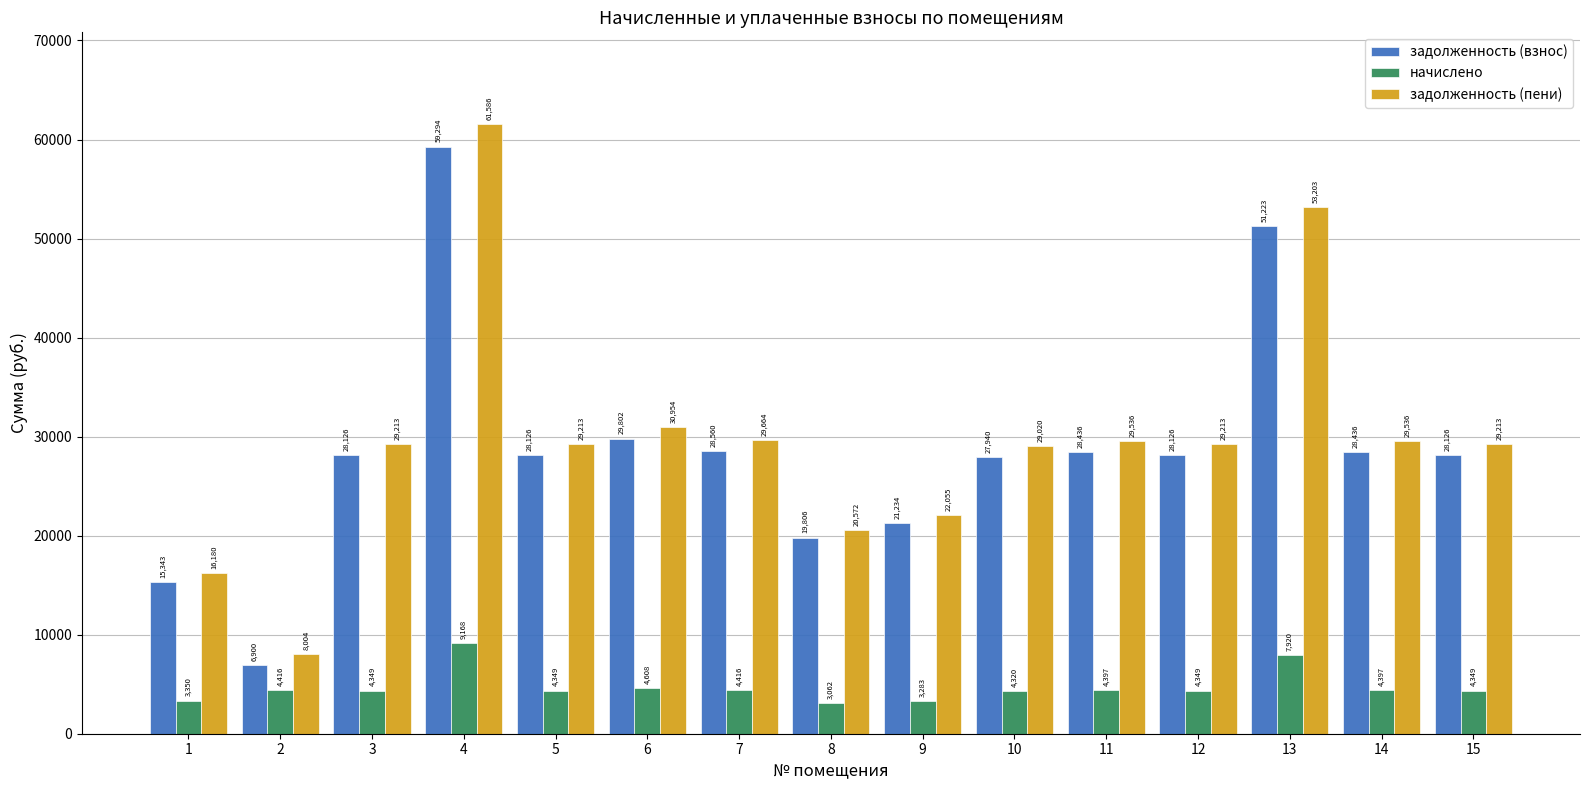

At which category is the sum across all series the highest?

4